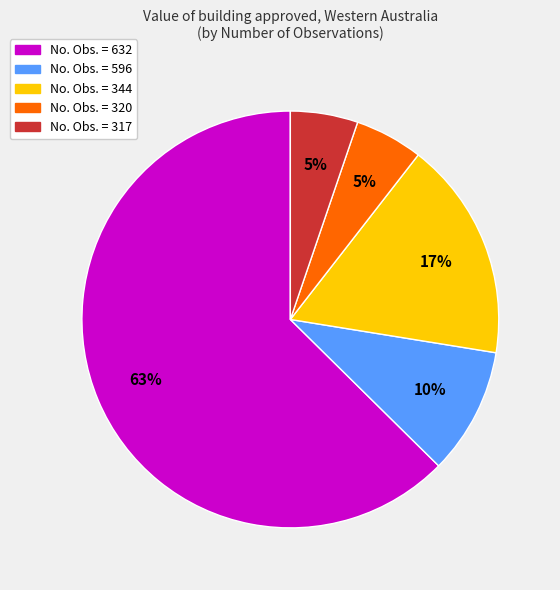

How many slices are in this pie chart?

5